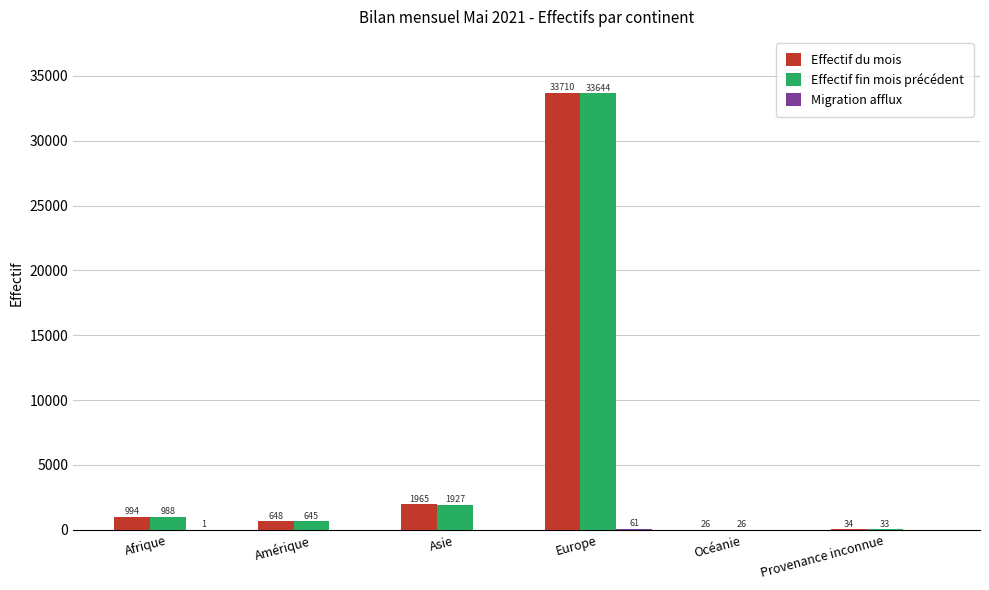

What is the approximate value of Effectif fin mois précédent at Afrique, to the nearest 50?

1000